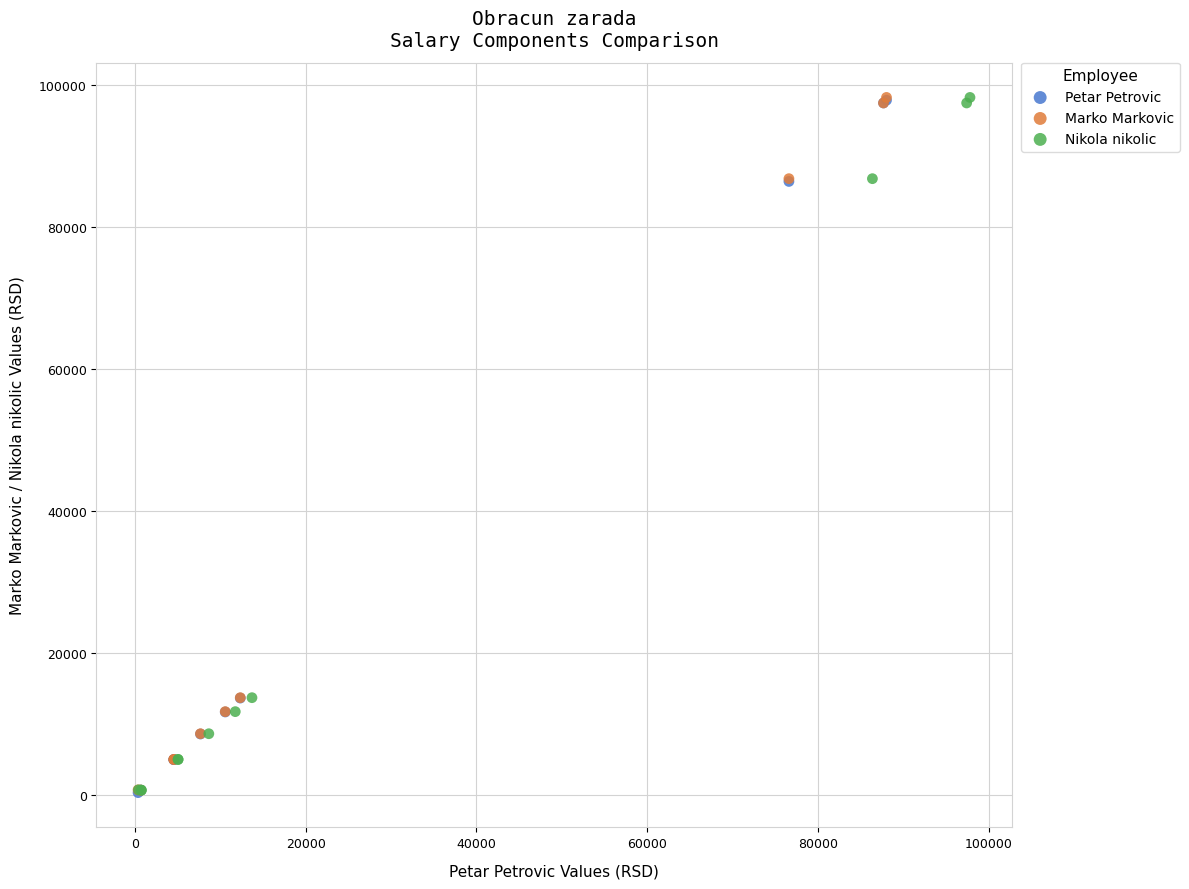

What are all the series names shown in the legend?

Petar Petrovic, Marko Markovic, Nikola nikolic